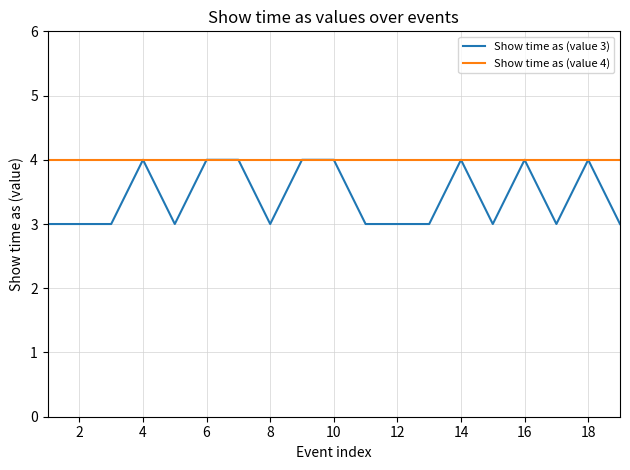

Which series has the largest total across all categories?

Show time as (value 4)